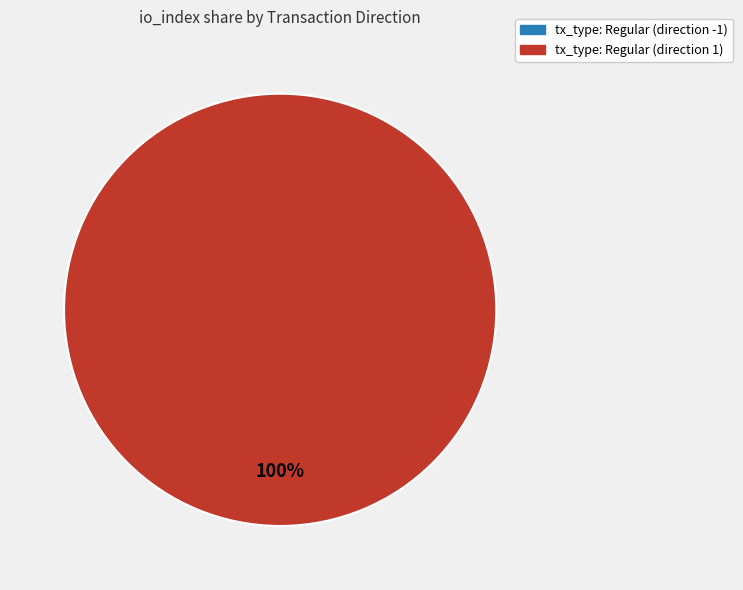

Count the number of slices in the pie.

2